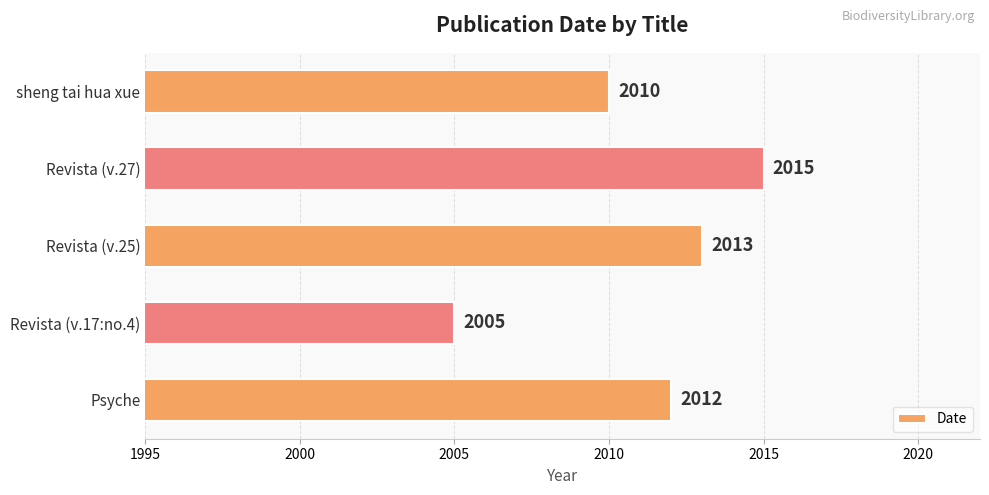

What is the change in value from Revista (v.25) to sheng tai hua xue?

-3